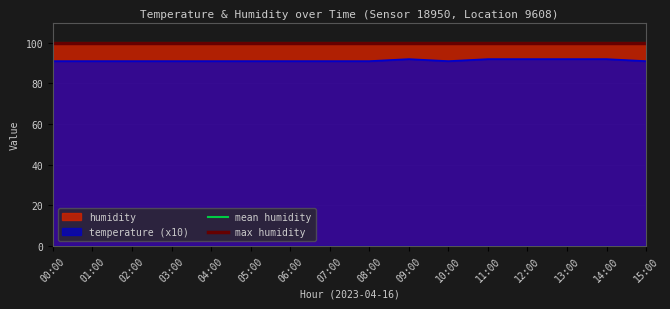

What is the label of the 2nd point from the left?

01:00